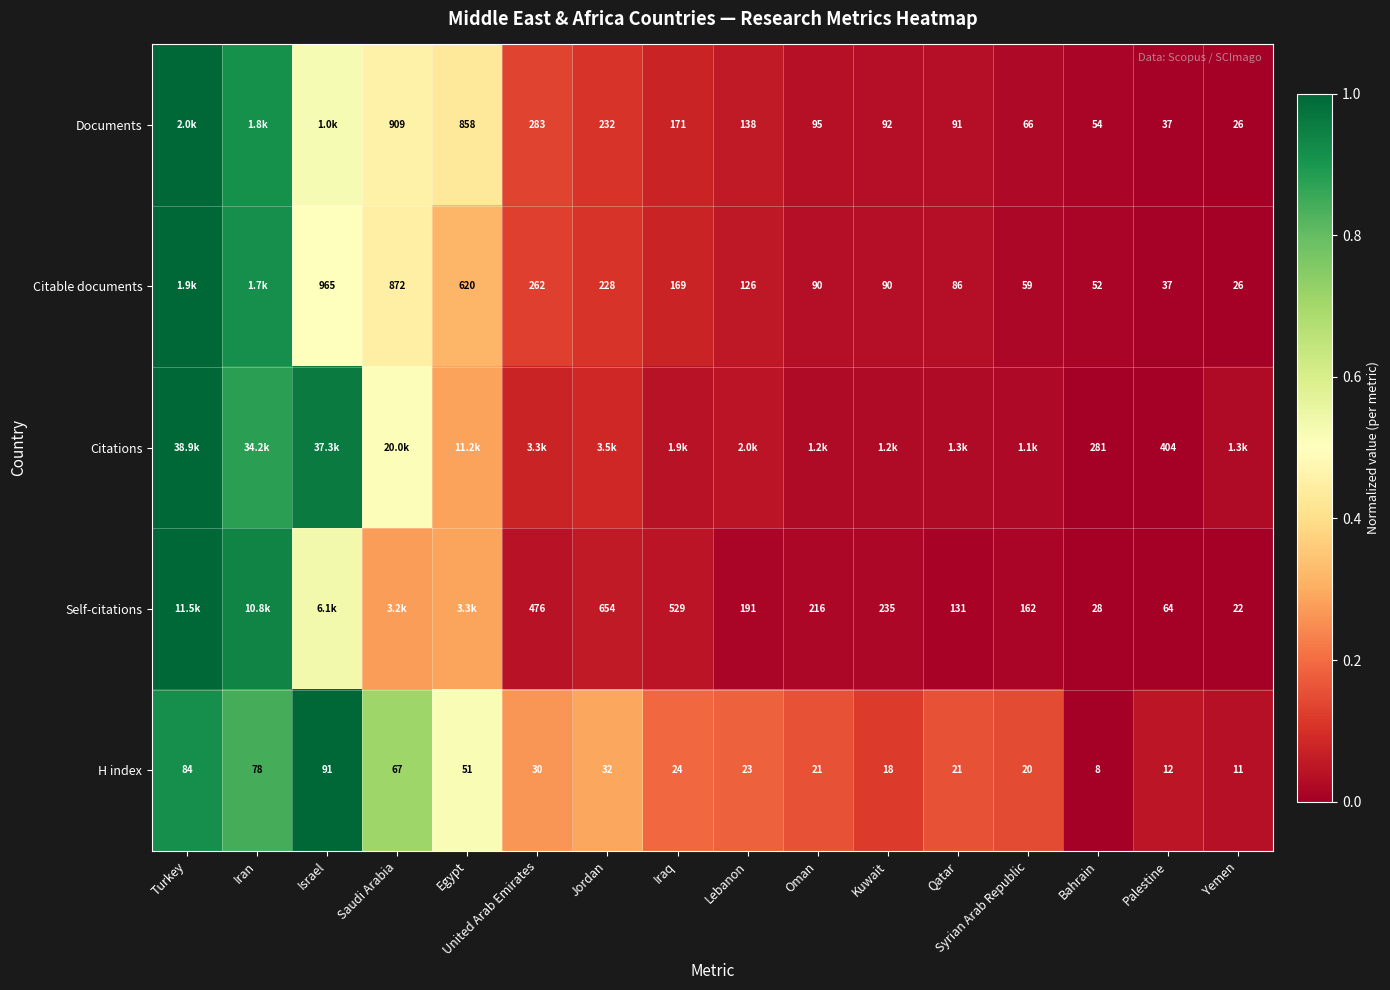

At which label is H index closest to 49?

Egypt